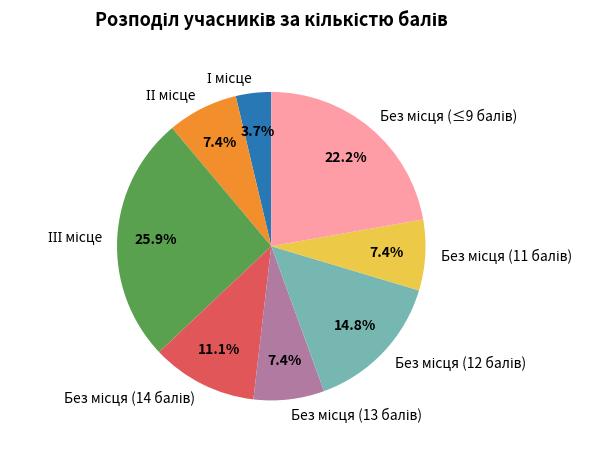

How many segments does this pie chart have?

8